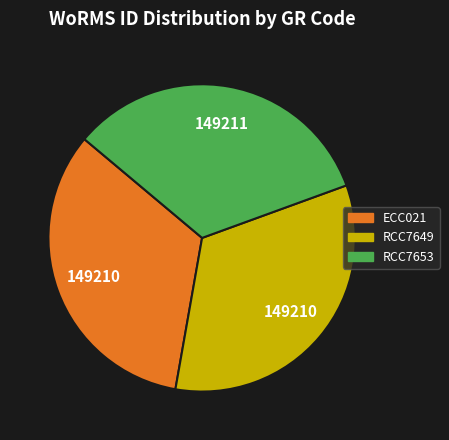

Combined, do RCC7649 and ECC021 account for over 50%?

Yes